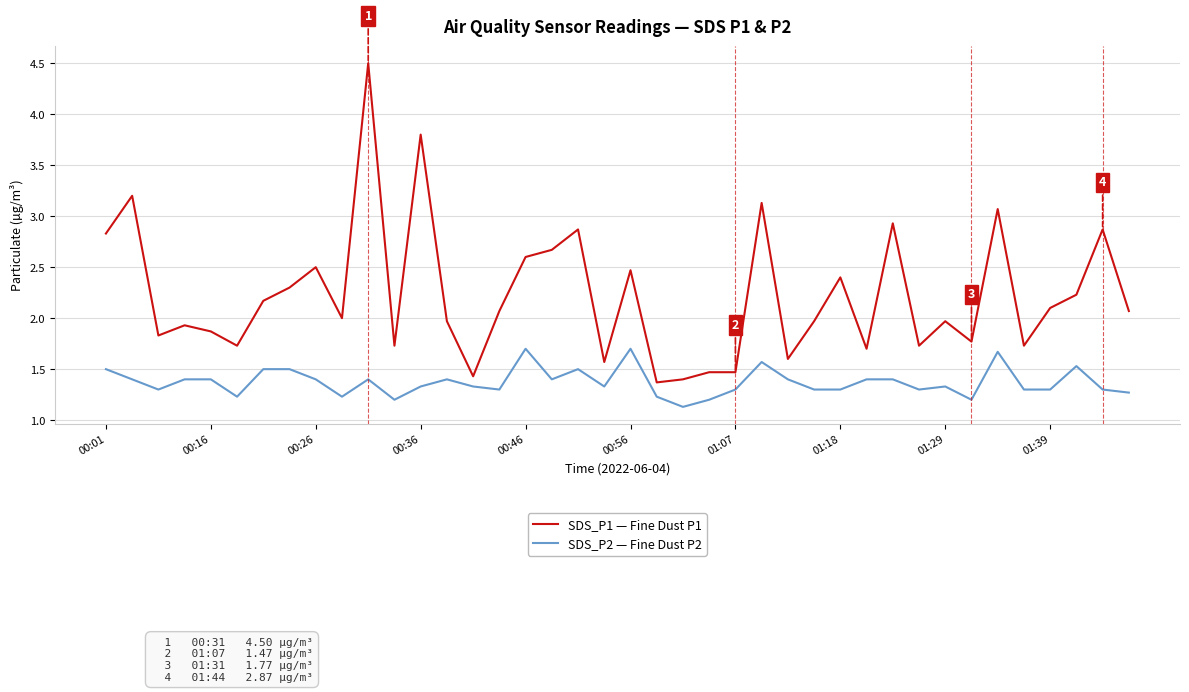

How many series are shown in this chart?

2